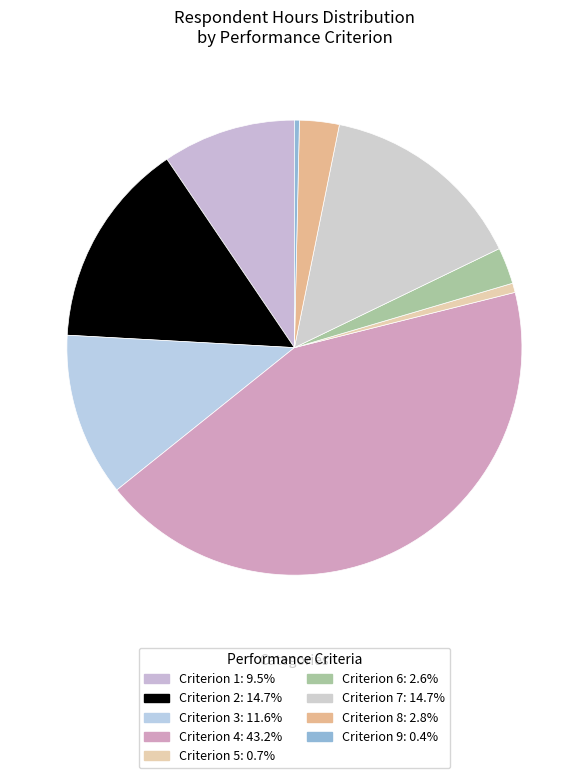

Is there a majority slice in this chart?

No